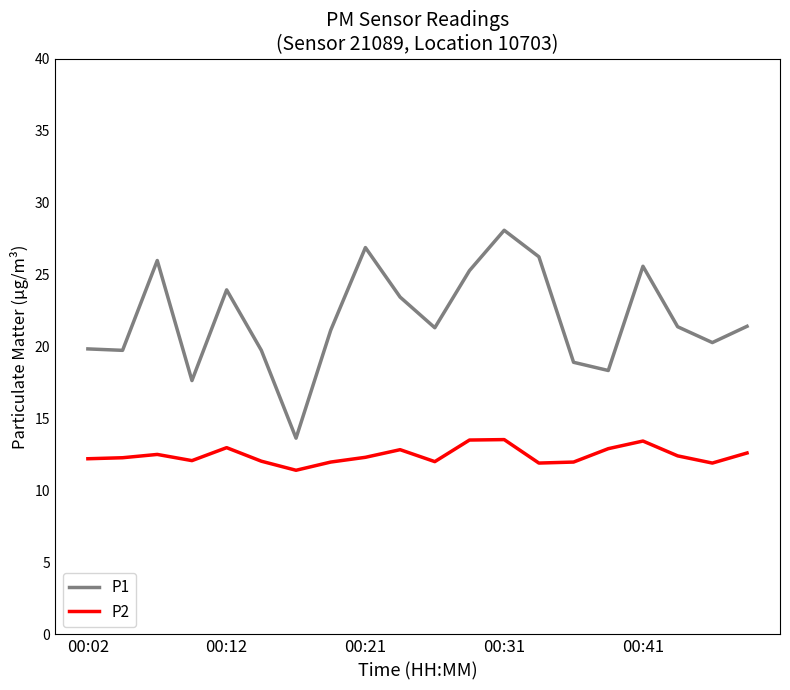

What is the difference between the maximum and minimum values in the P1 series?

14.4